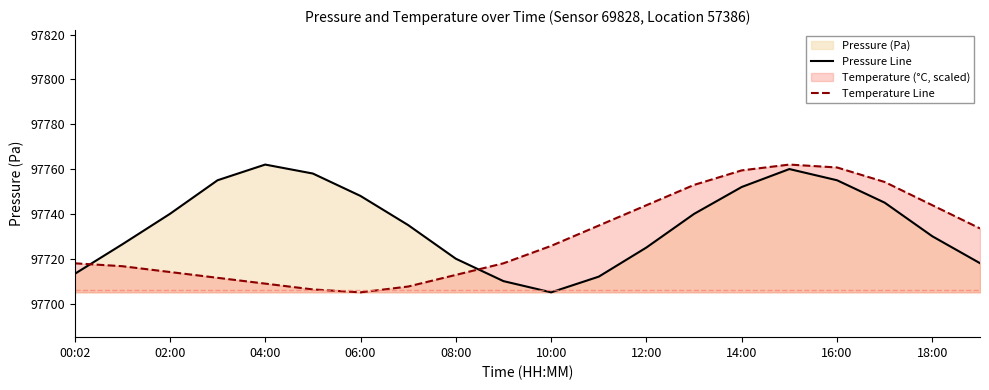

What is the difference between the Pressure Line values at 12:00 and 18:00?

5.0